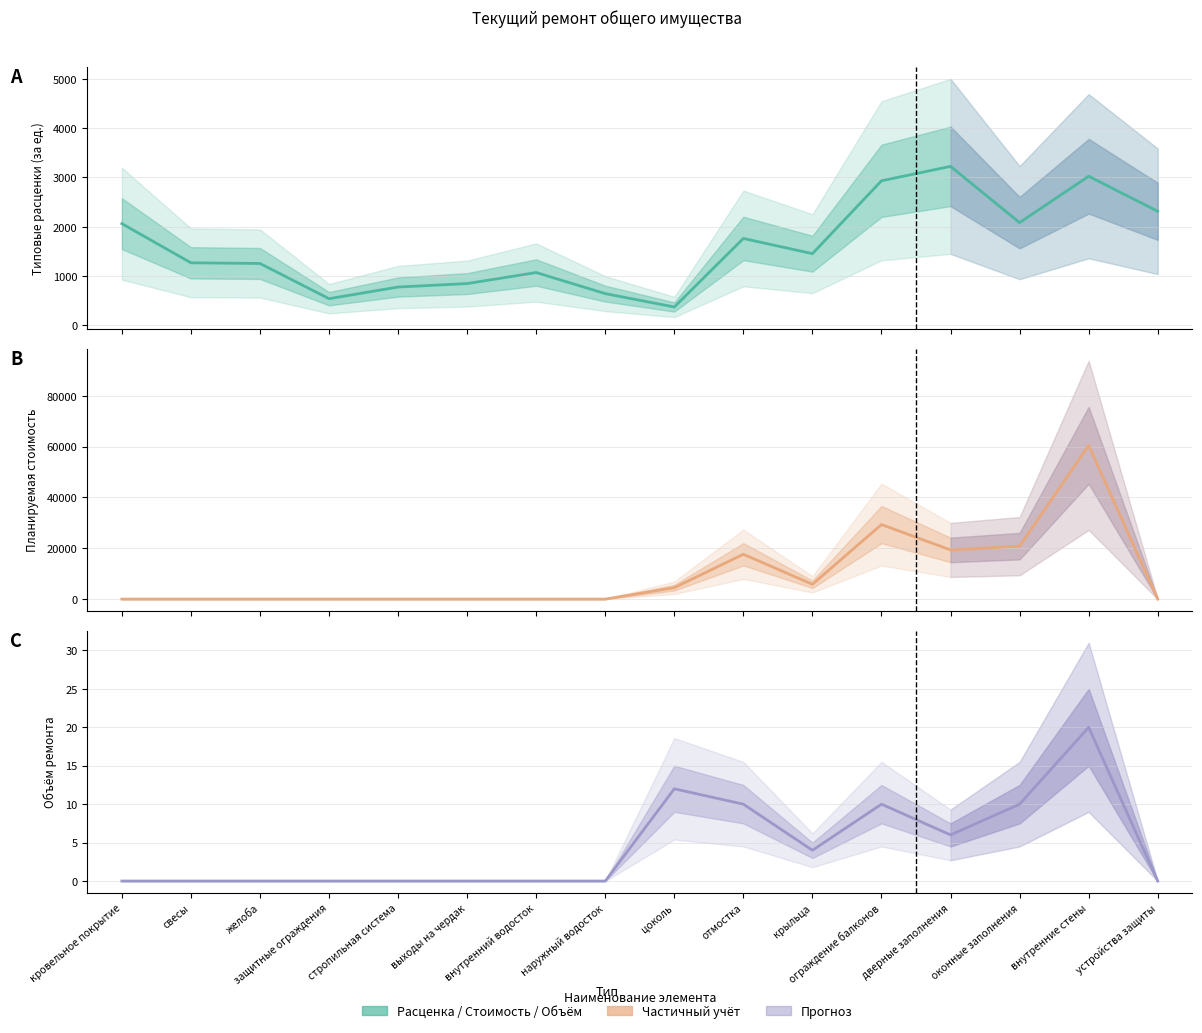

Between which two adjacent categories do Типовые расценки (за ед.) and Планируемая стоимость first intersect?

наружный водосток and цоколь